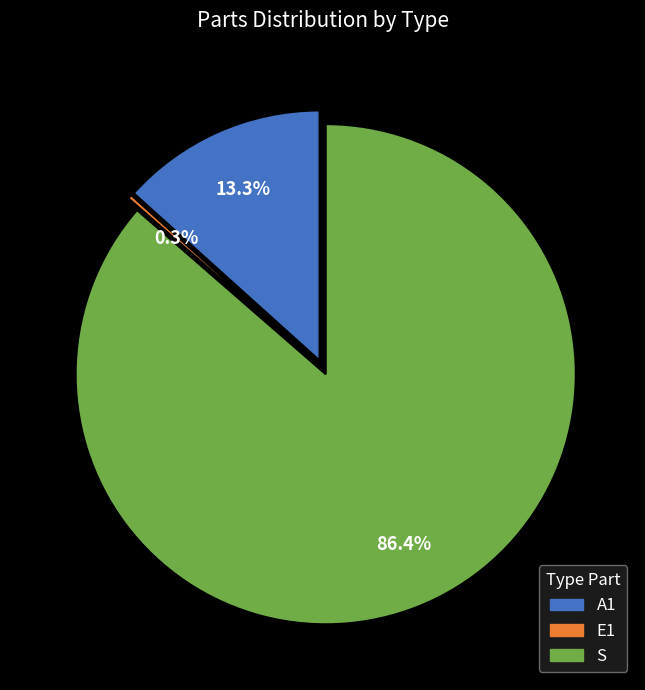

Approximately how many times larger is the value at S compared to E1?

316.7